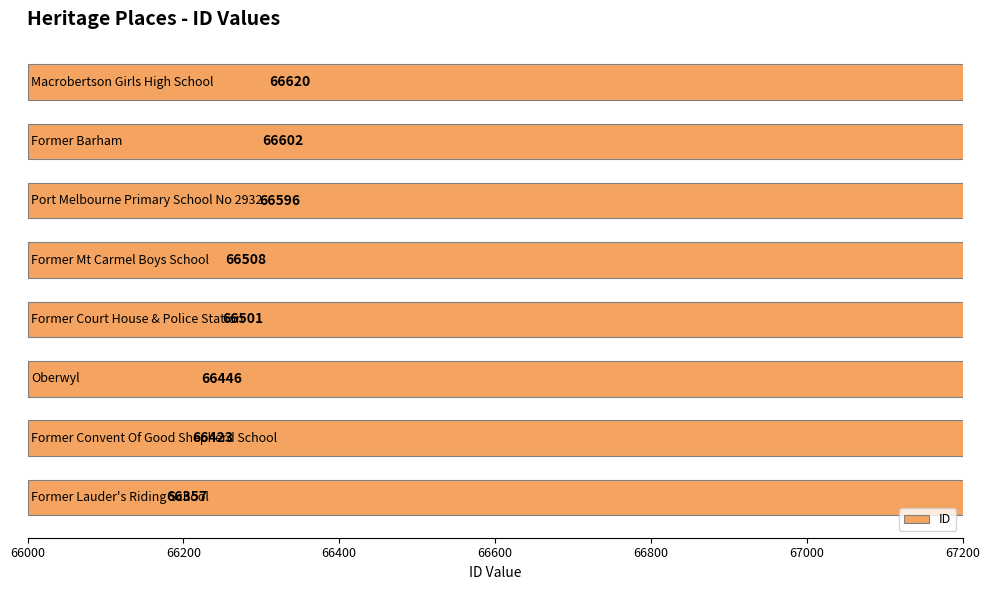

What is the difference between the maximum and minimum values?

263